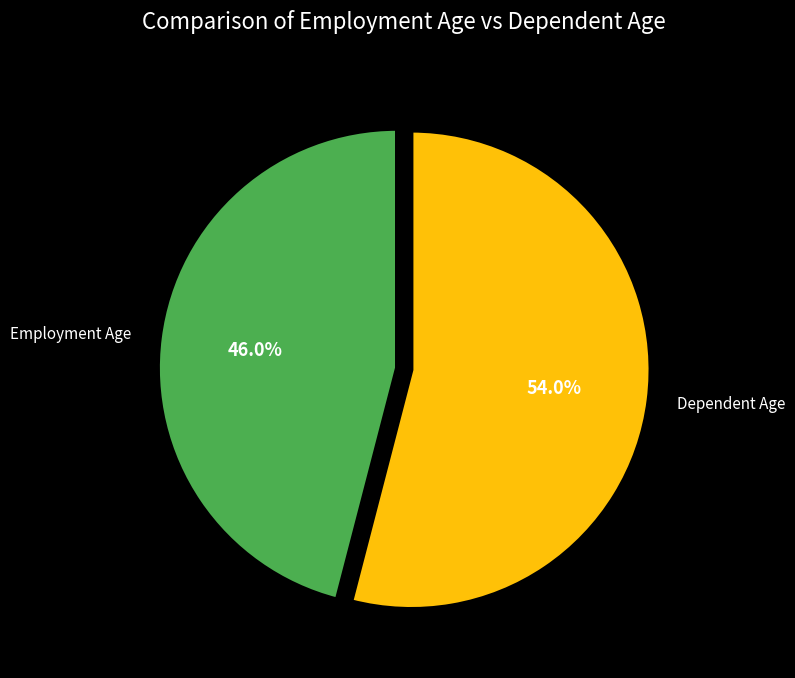

Count the number of slices in the pie.

2